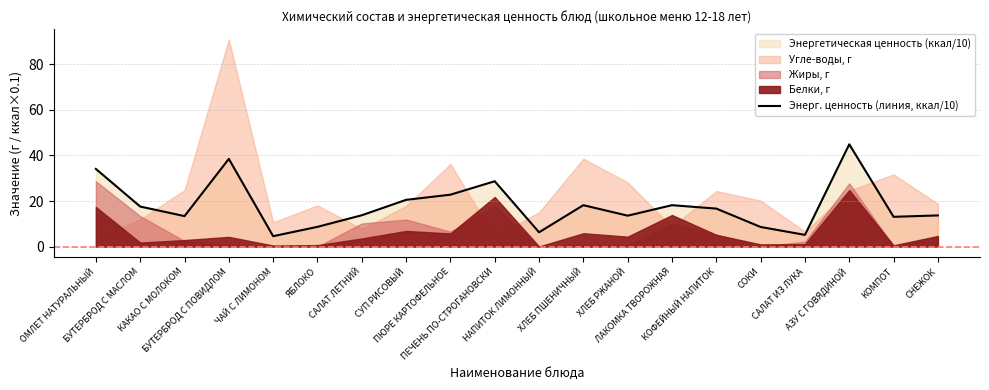

What is the ratio of the value at ОМЛЕТ НАТУРАЛЬНЫЙ to the value at ХЛЕБ ПШЕНИЧНЫЙ?

1.9